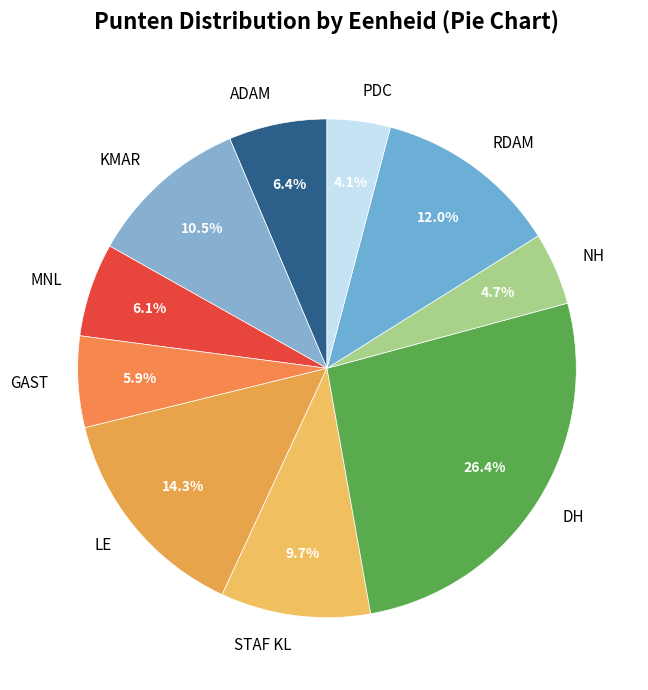

To the nearest percent, what is the average slice percentage?

10%